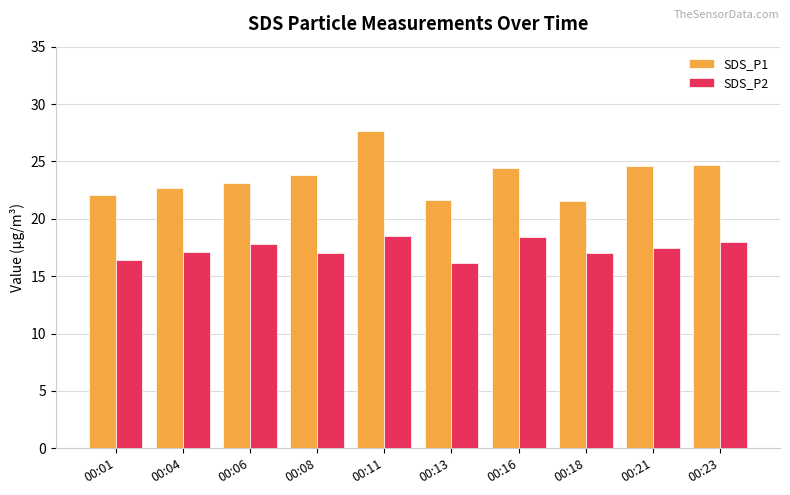

The SDS_P2 series shows 17.8 at 00:06. True or false?

True